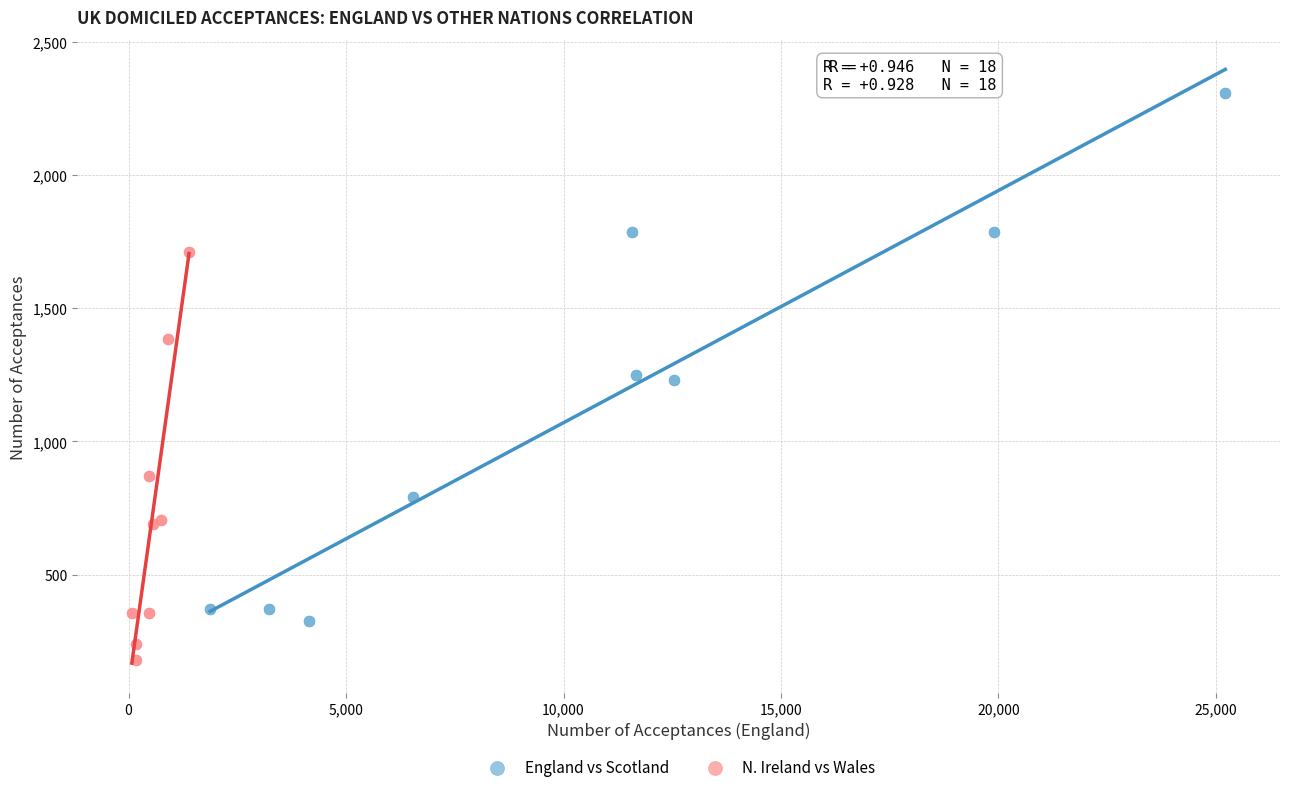

Which series contains the highest Y value?

England vs Scotland